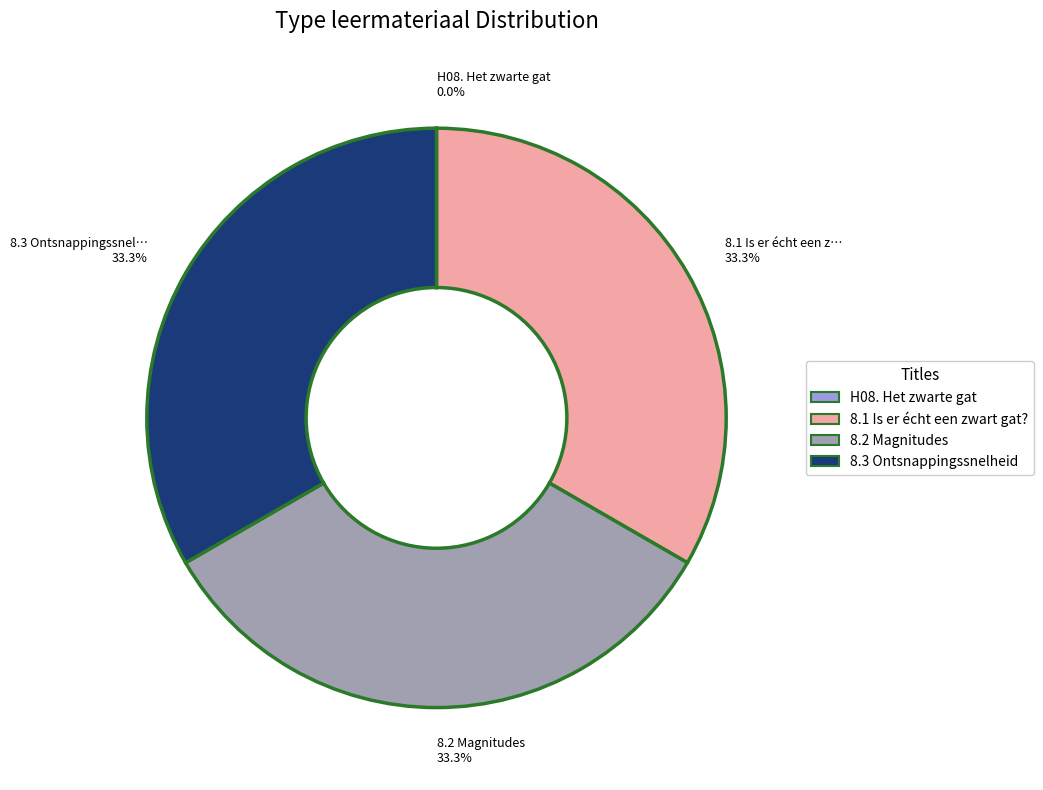

Does 8.1 Is er écht een zwart gat? account for over 50% of the chart?

No